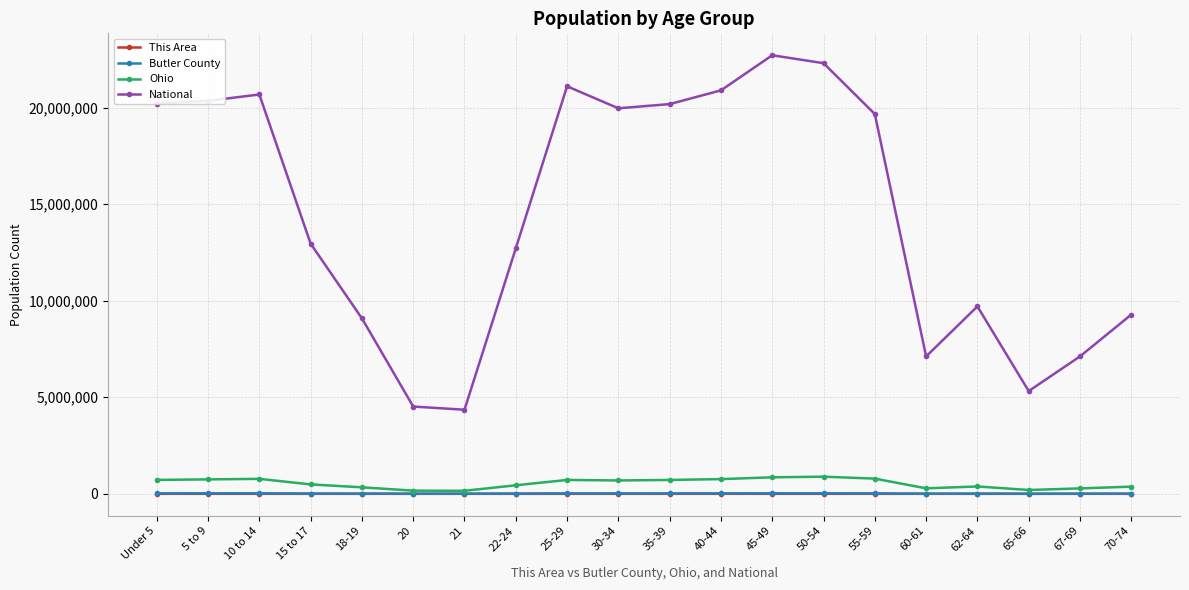

Which series has the largest total across all categories?

National